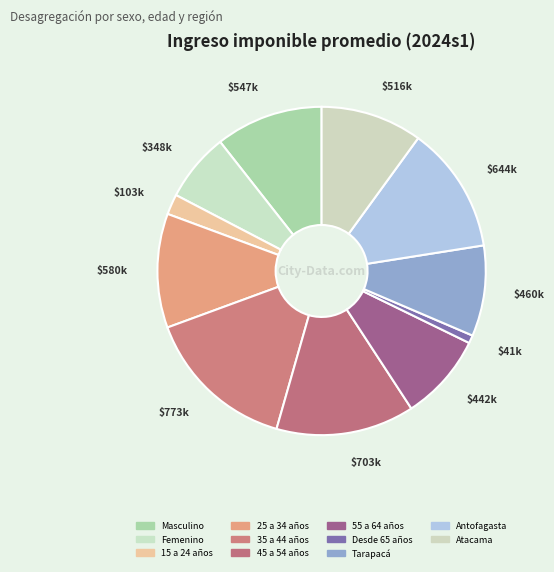

Does 45 a 54 años represent more than half of the total?

No